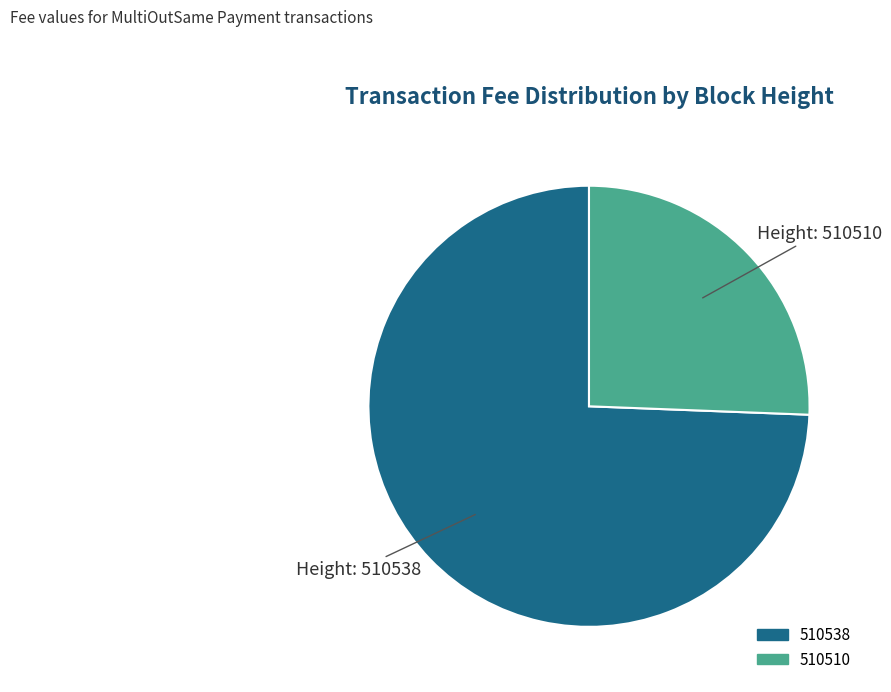

The 510510 slice represents 32% of the pie. True or false?

False